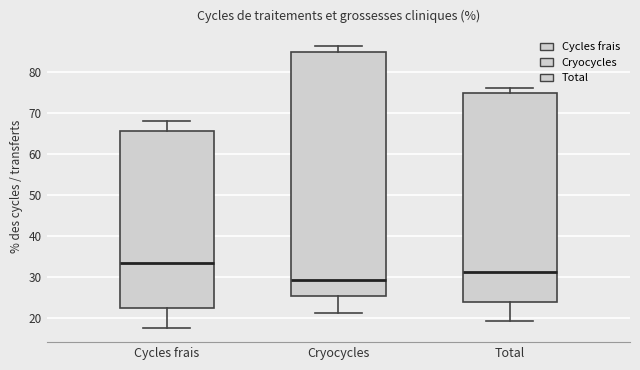

Comparing the boxes themselves (not the whiskers), which one is the tallest?

Cryocycles